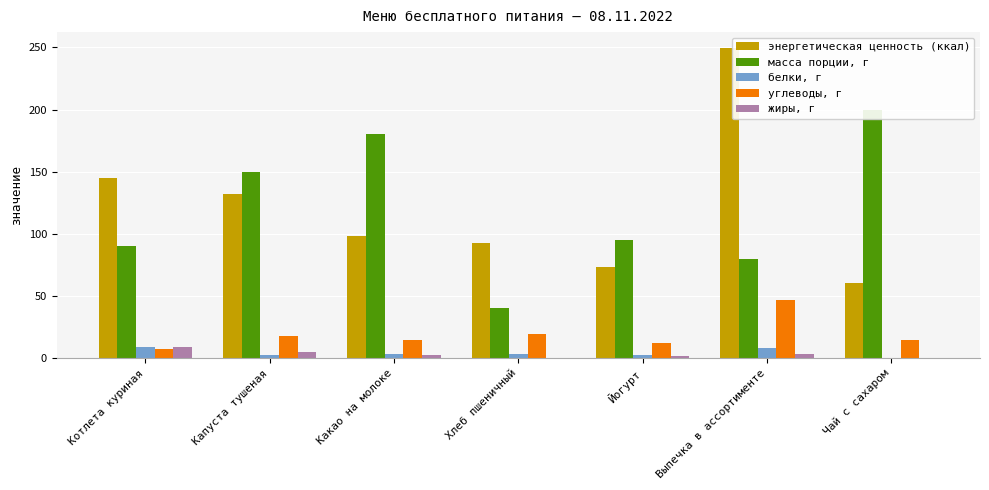

Reading left to right, list all the values displayed in this chart.

энергетическая ценность (ккал): 144.7	131.7	98.0	93.0	73.4	249.8	60.4
масса порции, г: 90.0	150.0	180.0	40.0	95.0	80.0	200.0
белки, г: 9.3	2.9	3.4	3.0	2.5	7.8	0.1
углеводы, г: 7.1	17.9	14.7	19.3	12.6	46.5	15.0
жиры, г: 8.8	5.4	2.9	0.4	1.4	3.6	0.0